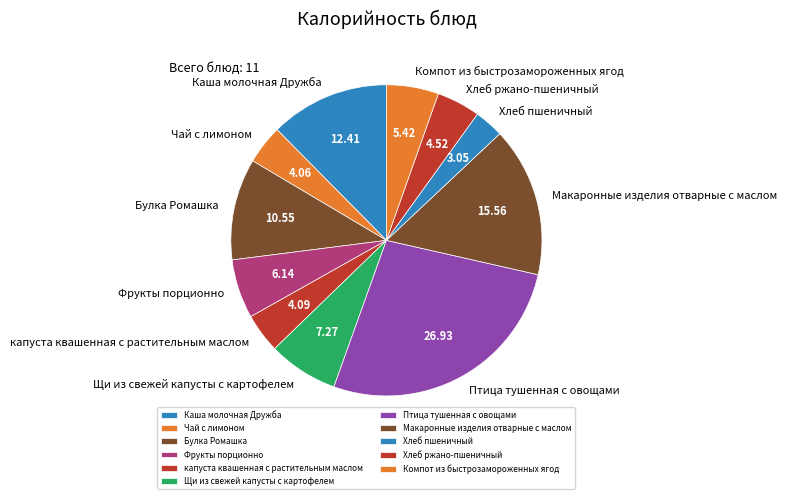

What is the smallest slice in the pie chart?

Хлеб пшеничный